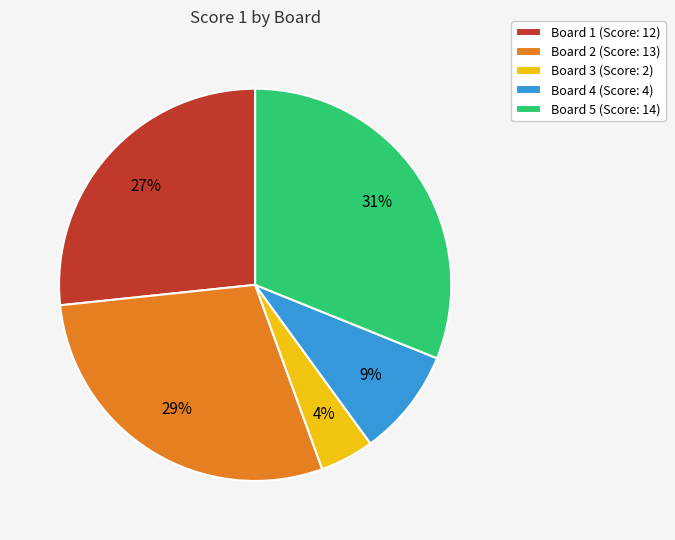

To the nearest percent, what portion does Board 1 represent?

27%